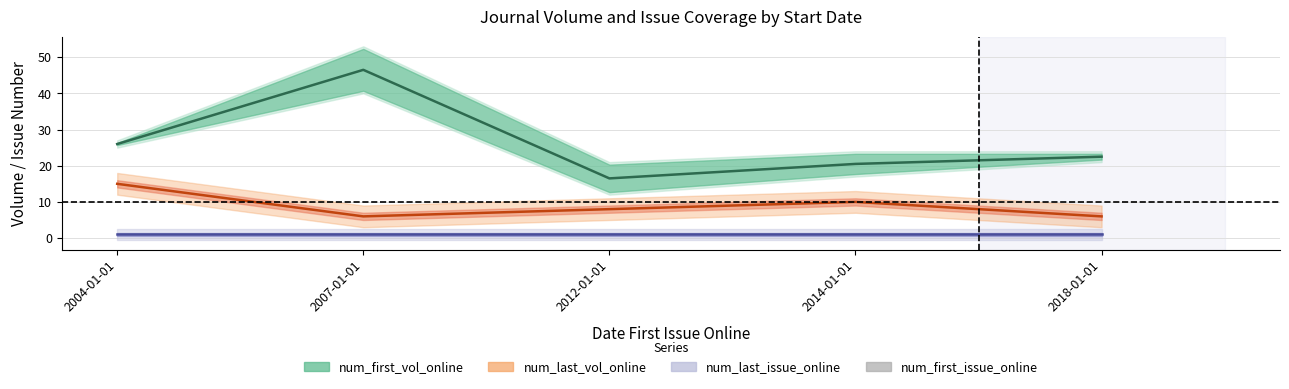

At which label does num_last_issue_online first exceed 8?

2004-01-01